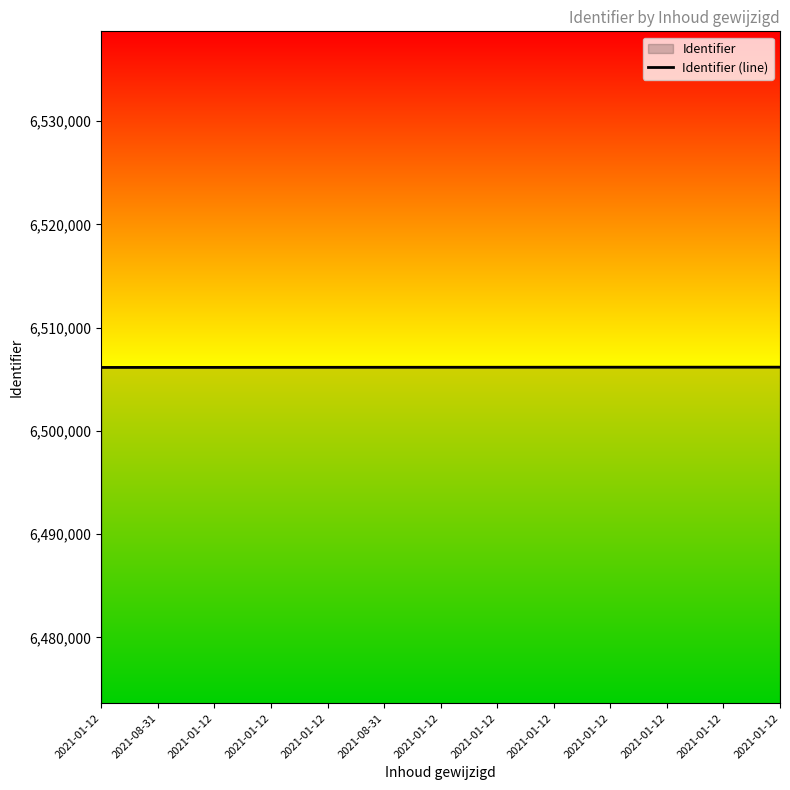

How many distinct data groups are displayed?

1